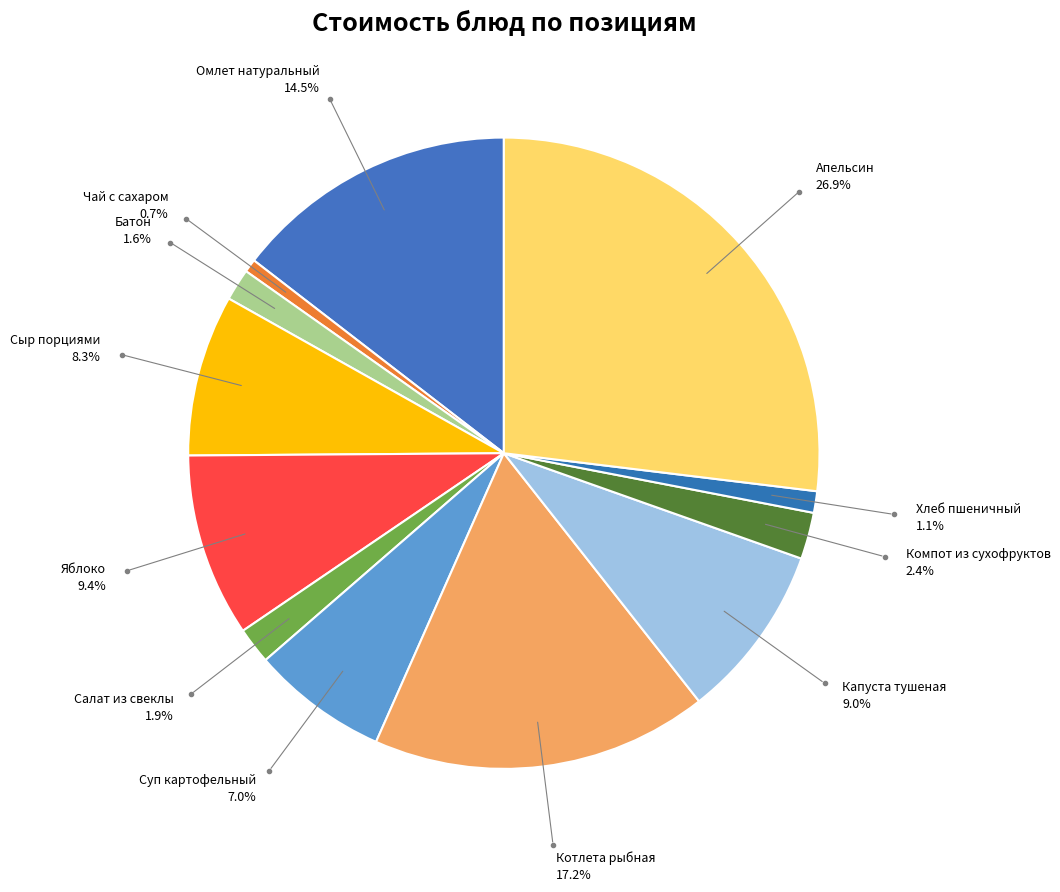

How many slices are in this pie chart?

12